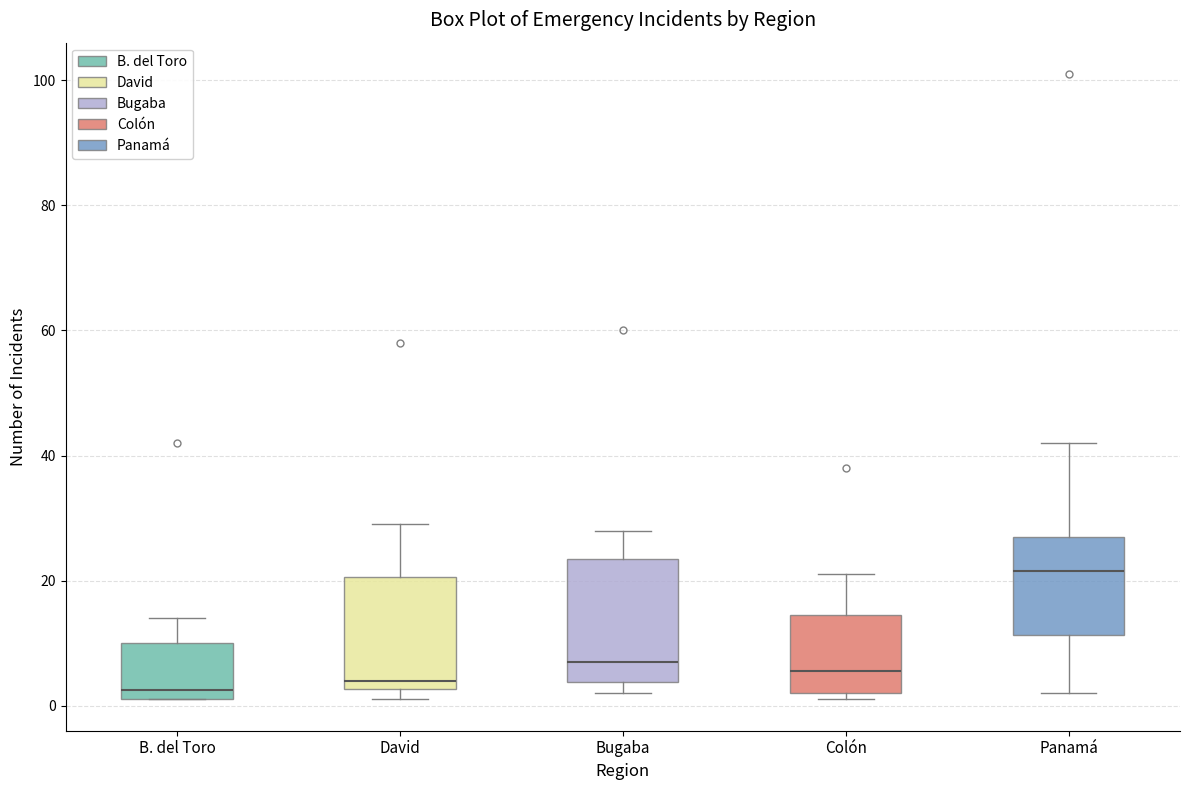

Reading left to right, transcribe this box plot: for each box, give where its median line is, the range the box spans, and where its two whiskers end, as read against the y-axis. The values are not printed on the chart, so give them approximately, as read against the axis.

B. del Toro: median 2 (just above the box's lower edge), box 2 to 10, whiskers 2 to 14
David: median 4, box 2 to 20, whiskers 2 (just below the box's lower edge) to 30
Bugaba: median 8, box 4 to 24, whiskers 2 to 28
Colón: median 6, box 2 to 14, whiskers 2 (just below the box's lower edge) to 22
Panamá: median 22, box 12 to 28, whiskers 2 to 42